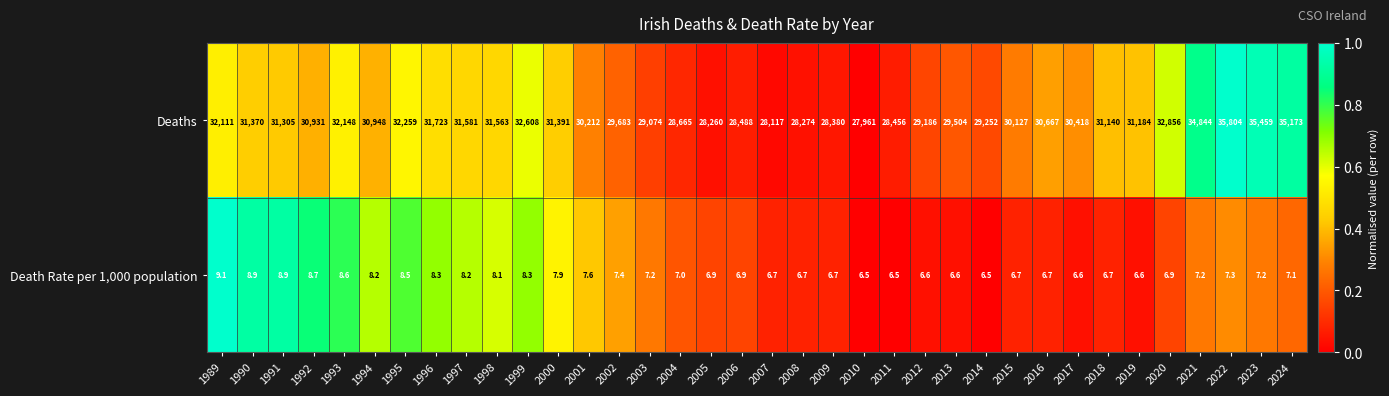

What is the maximum value shown in the chart?

35804.0